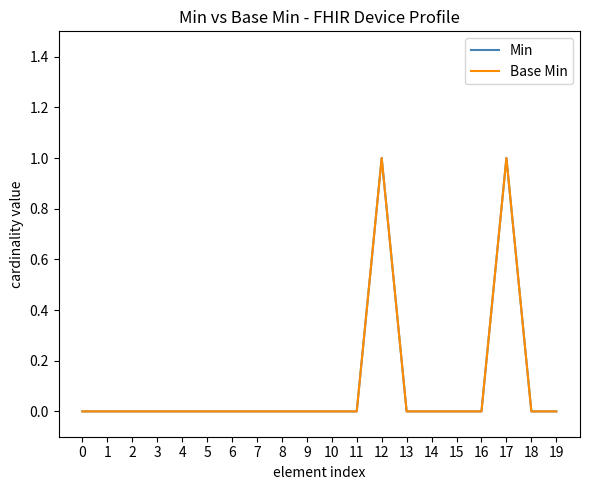

At which category is the sum across all series the highest?

12